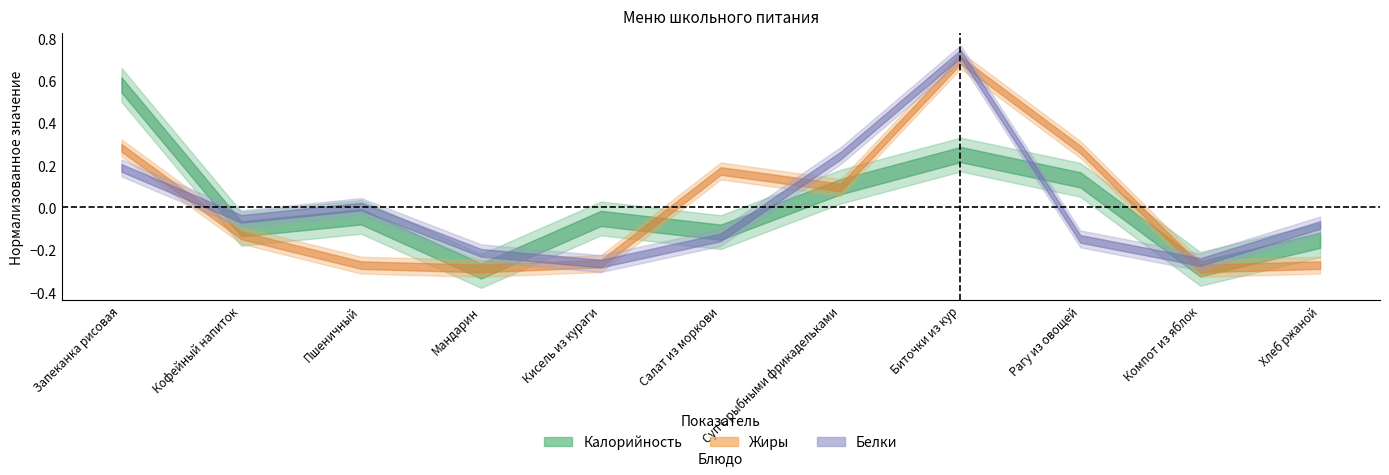

Does the chart have visible grid lines?

No